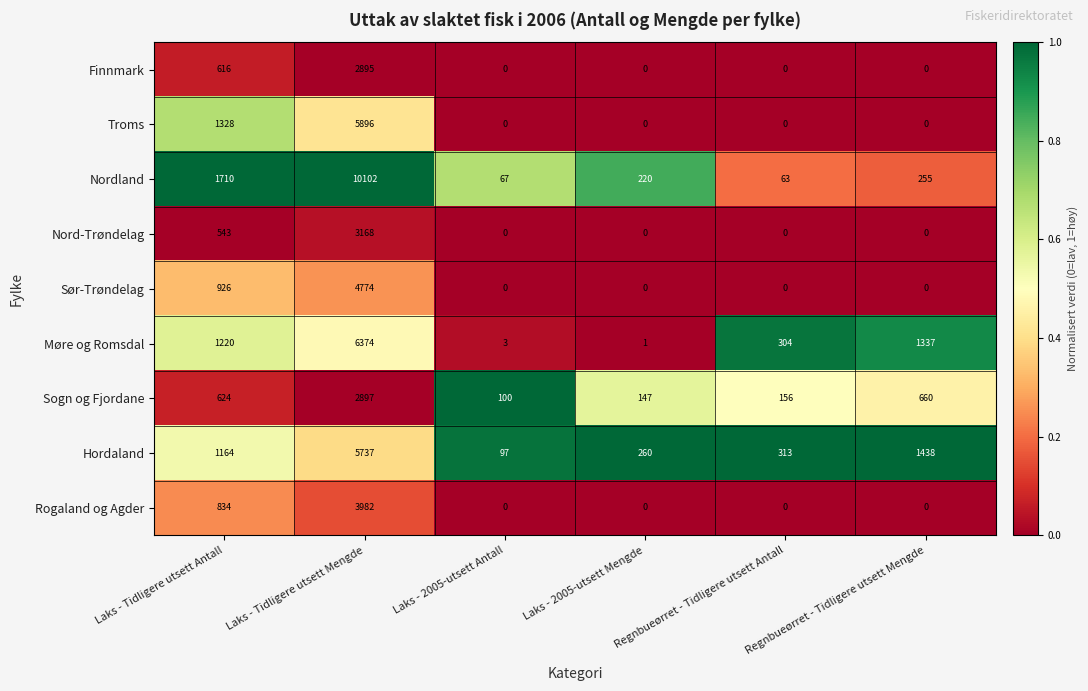

What is the difference between the second highest and minimum values in the Nord-Trøndelag series?

543